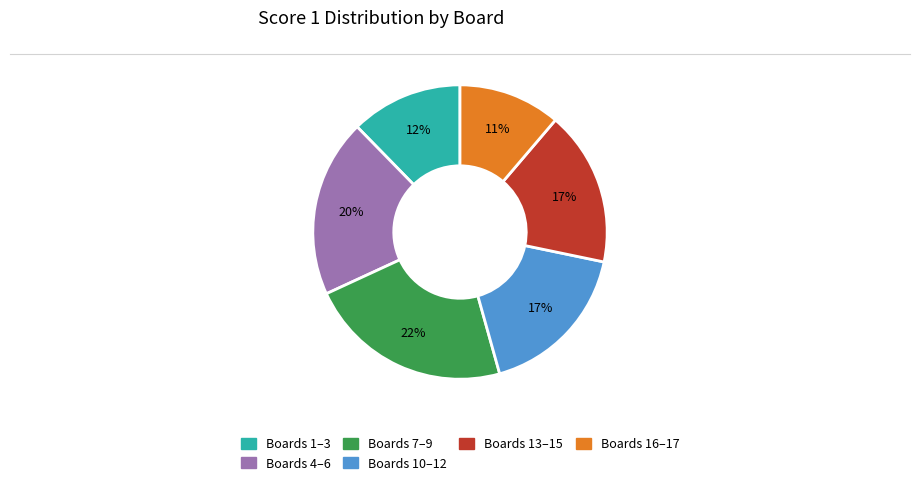

To the nearest percent, what is the difference between the largest and smallest slice percentages?

11%